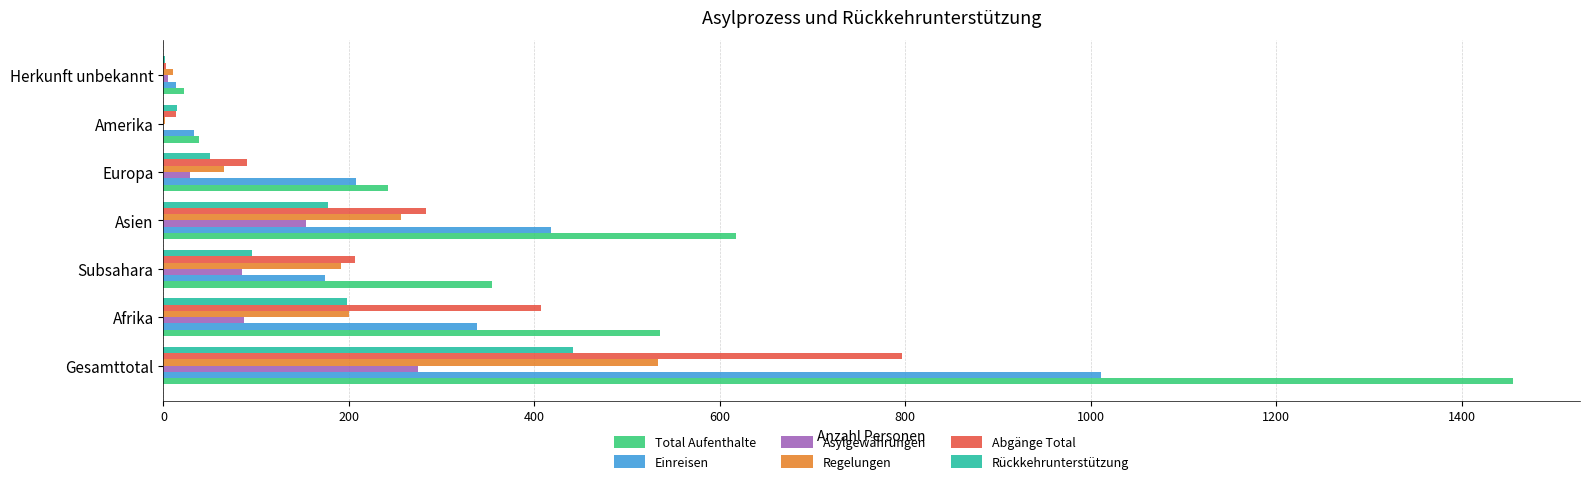

What is the total value across all series at Subsahara?

1108